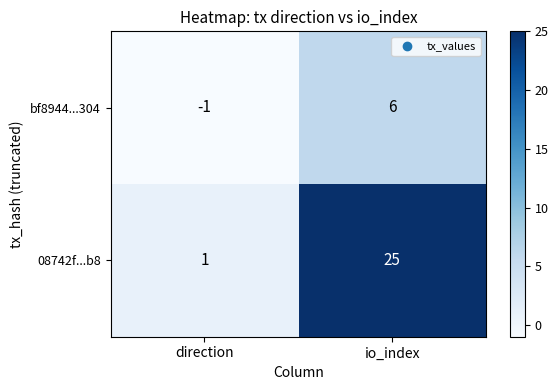

Reading right to left, extract all data points from this chart.

bf8944...304: 6	-1
08742f...b8: 25	1